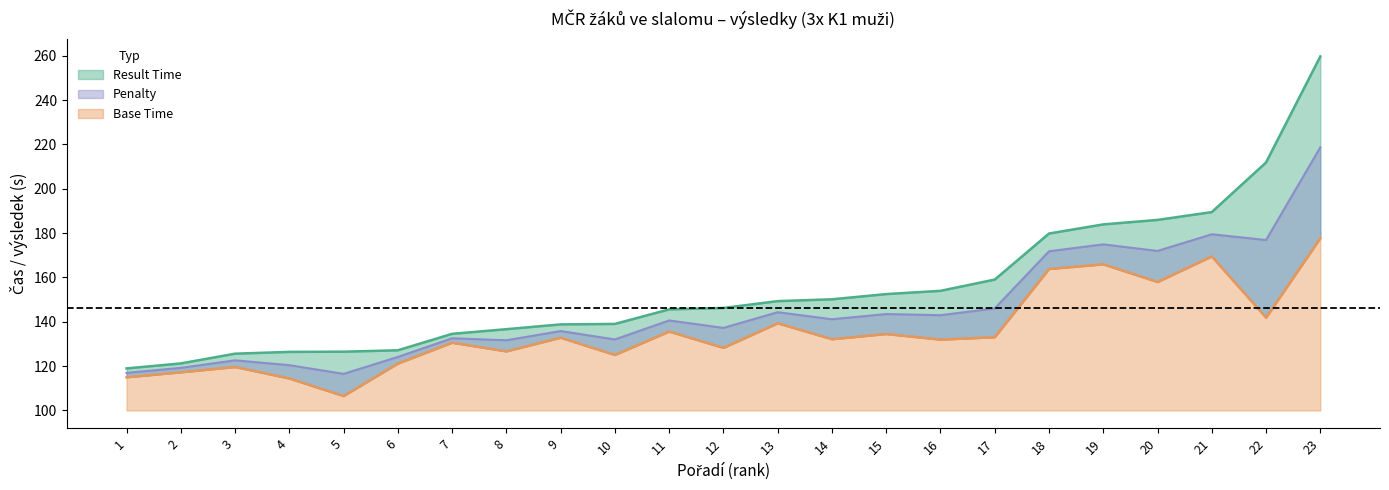

What is the sum of all Result Time values?

3562.5